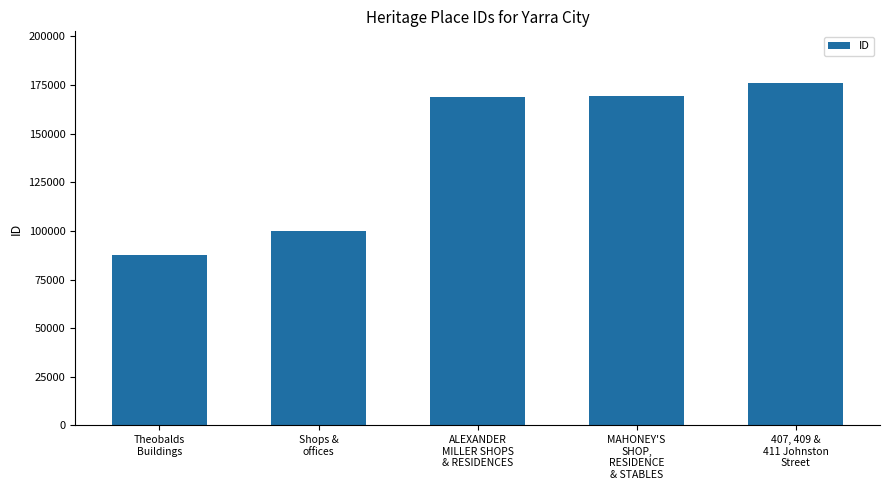

What is the value of the 2nd bar from the left?

99808